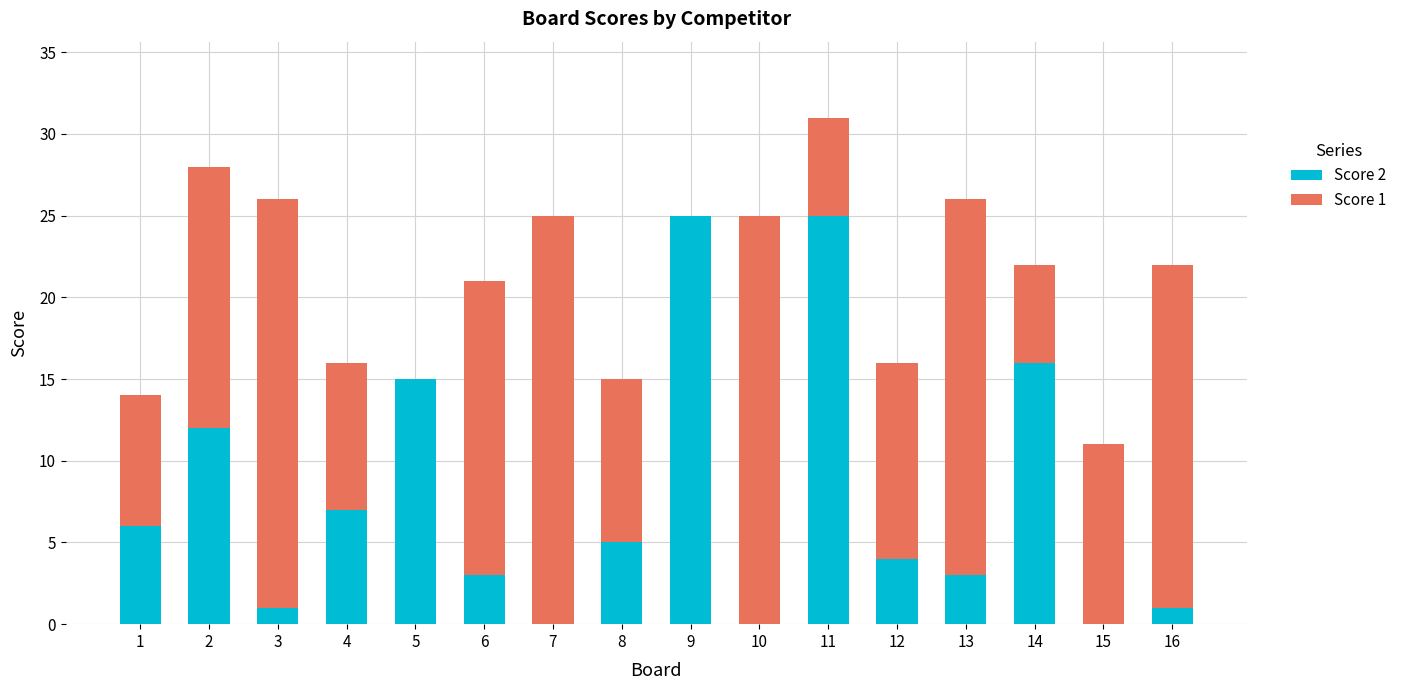

How many data points does each series have?

16